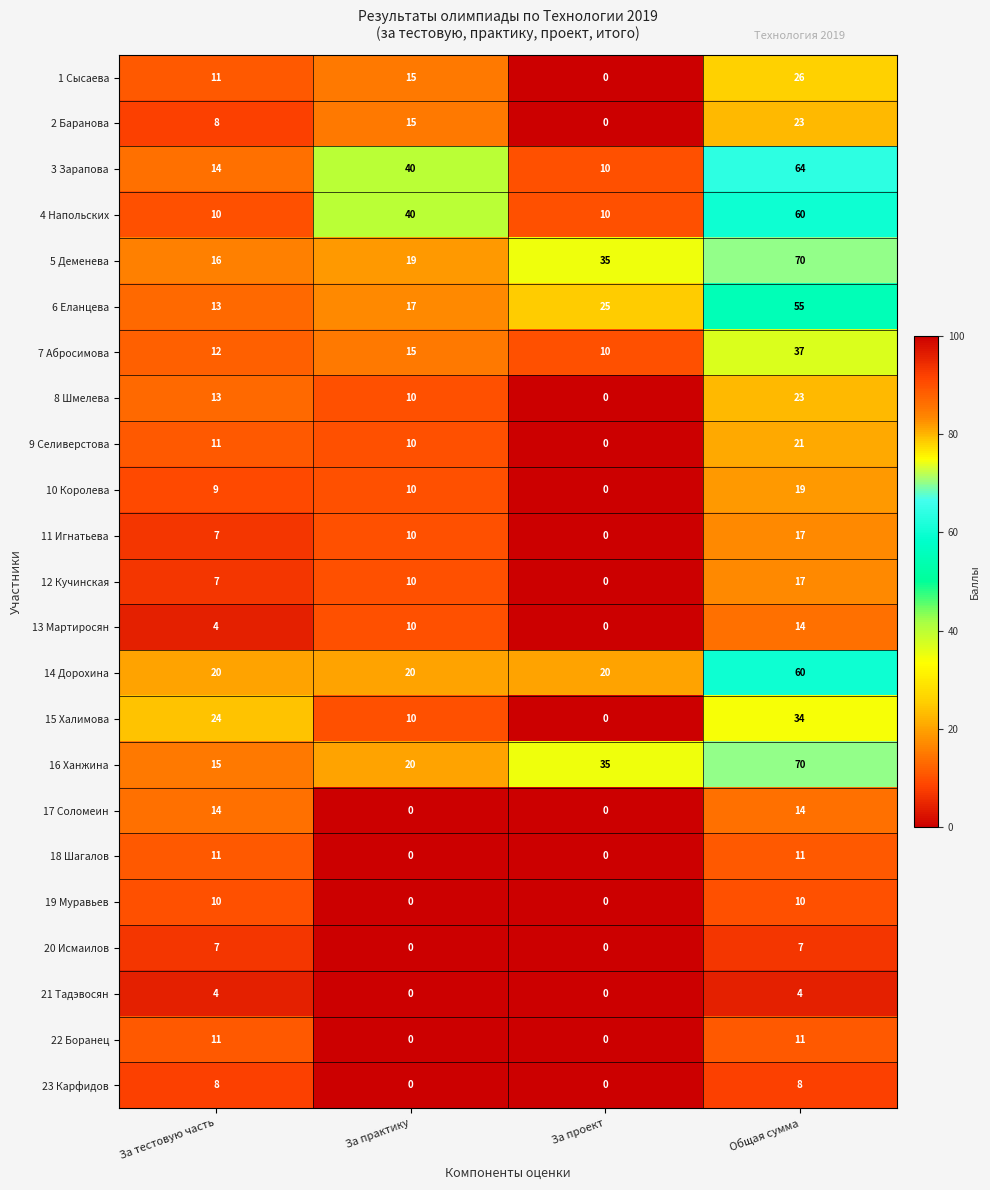

What is the average value of the 10 Королева series?

10